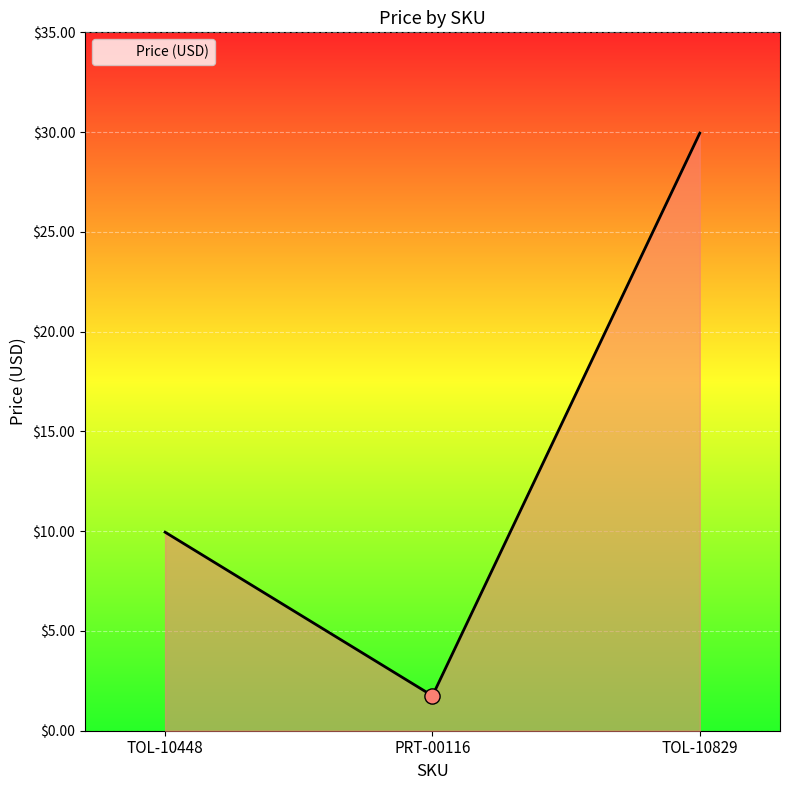

What is the change in value from TOL-10448 to TOL-10829?

+20.0